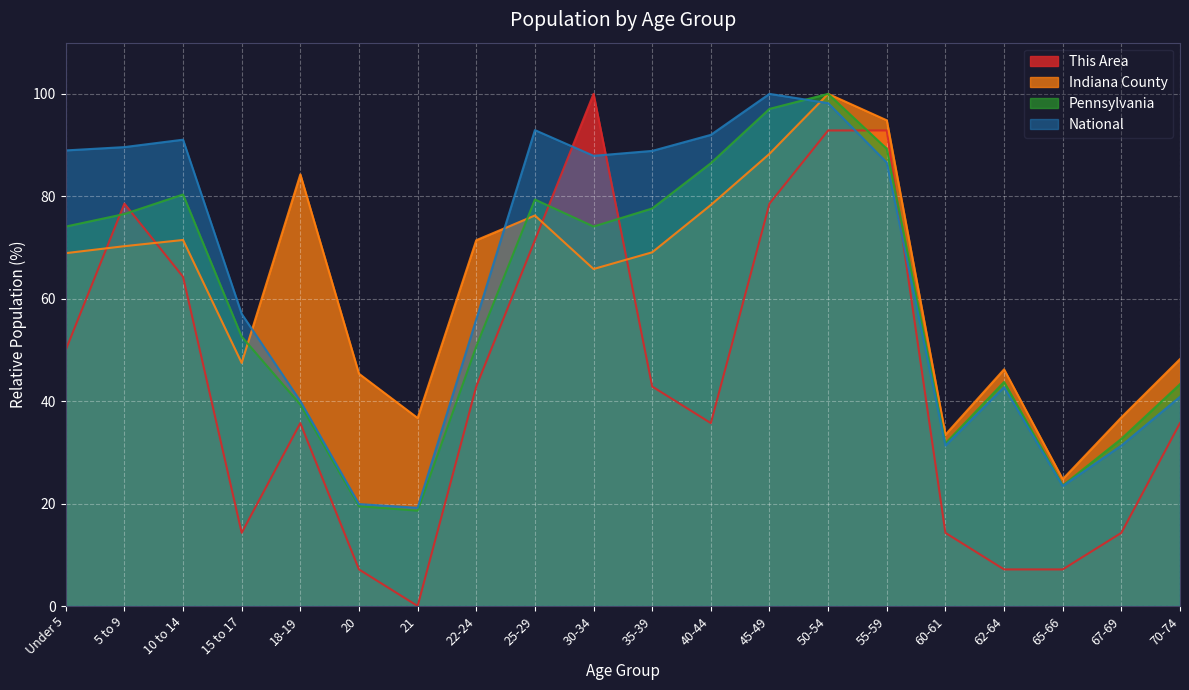

How many times do This Area and National cross each other?

4